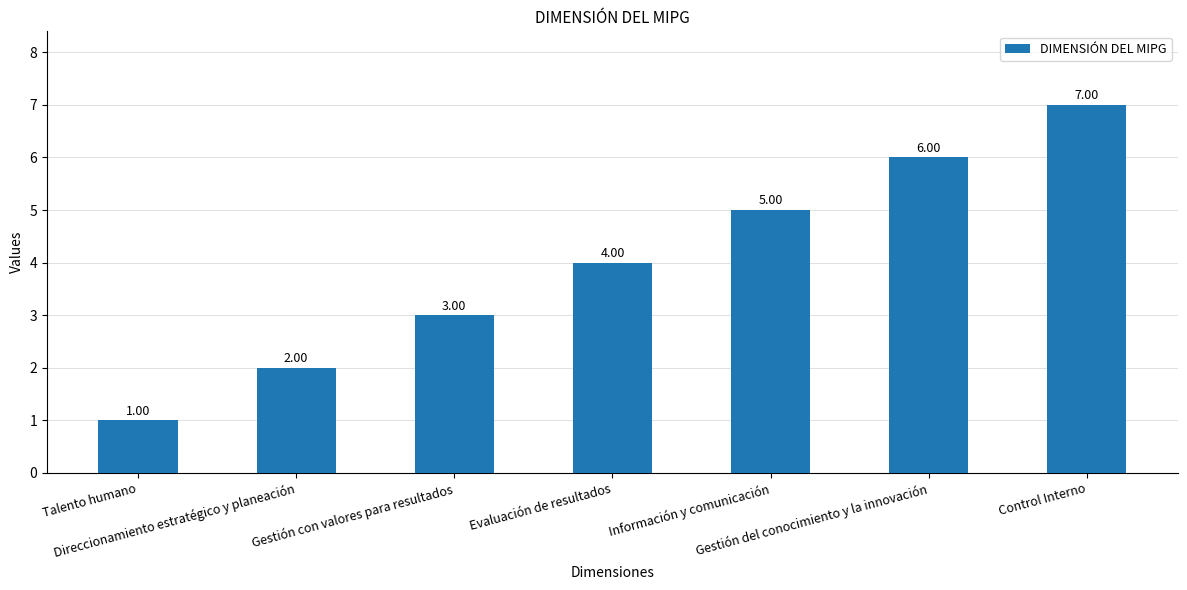

Reading left to right, transcribe all the data shown in this chart.

Talento humano=1	Direccionamiento estratégico y planeación=2	Gestión con valores para resultados=3	Evaluación de resultados=4	Información y comunicación=5	Gestión del conocimiento y la innovación=6	Control Interno=7